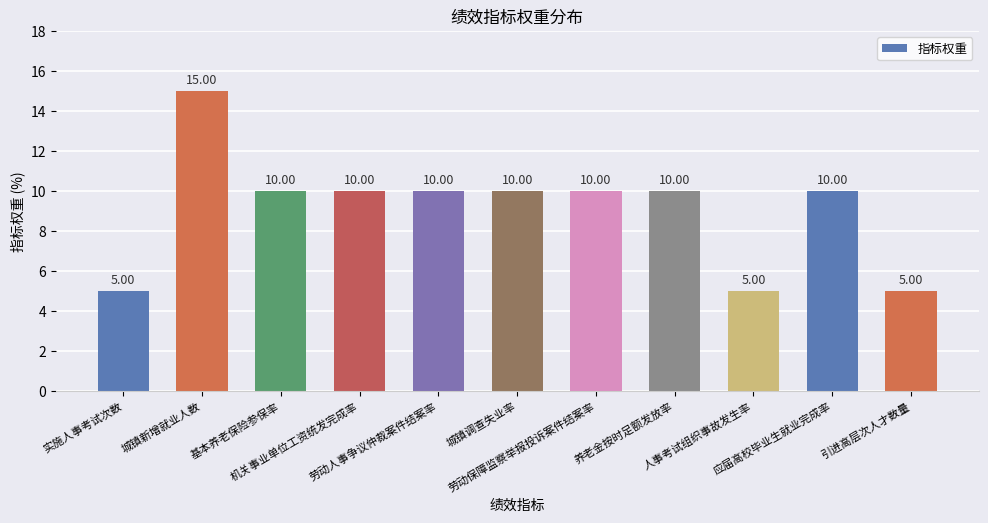

What is the difference between the maximum and second lowest values?

10